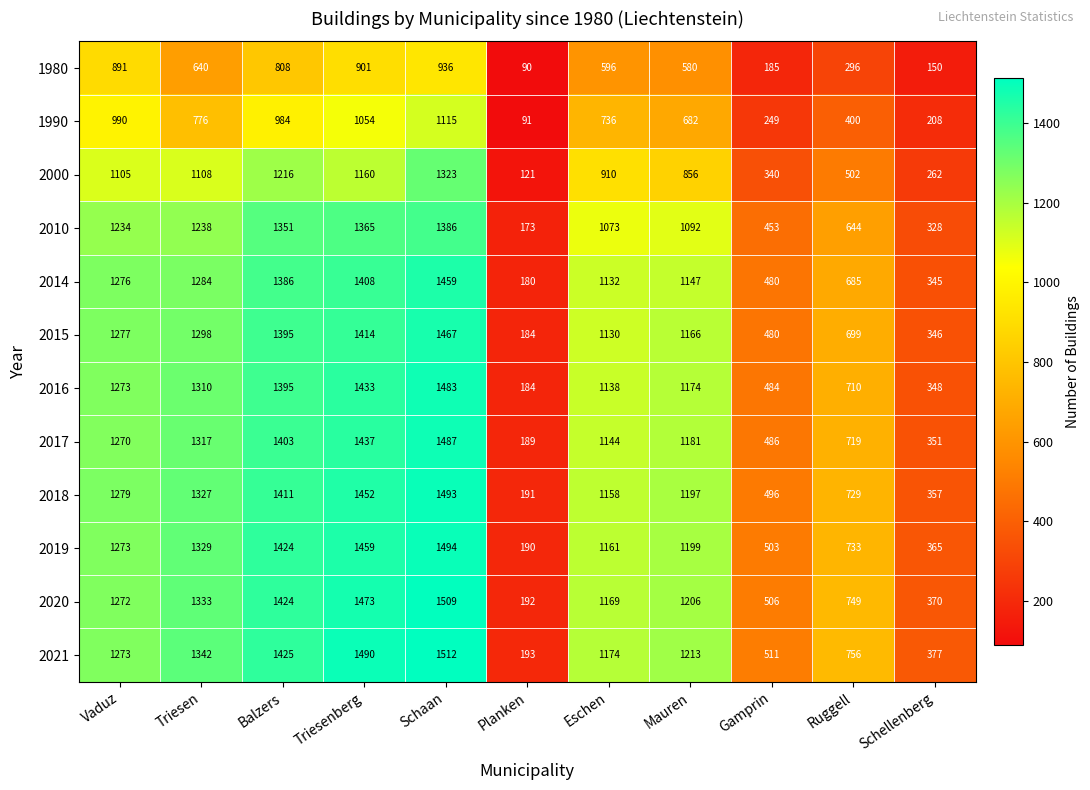

Which series has the largest total across all categories?

2021